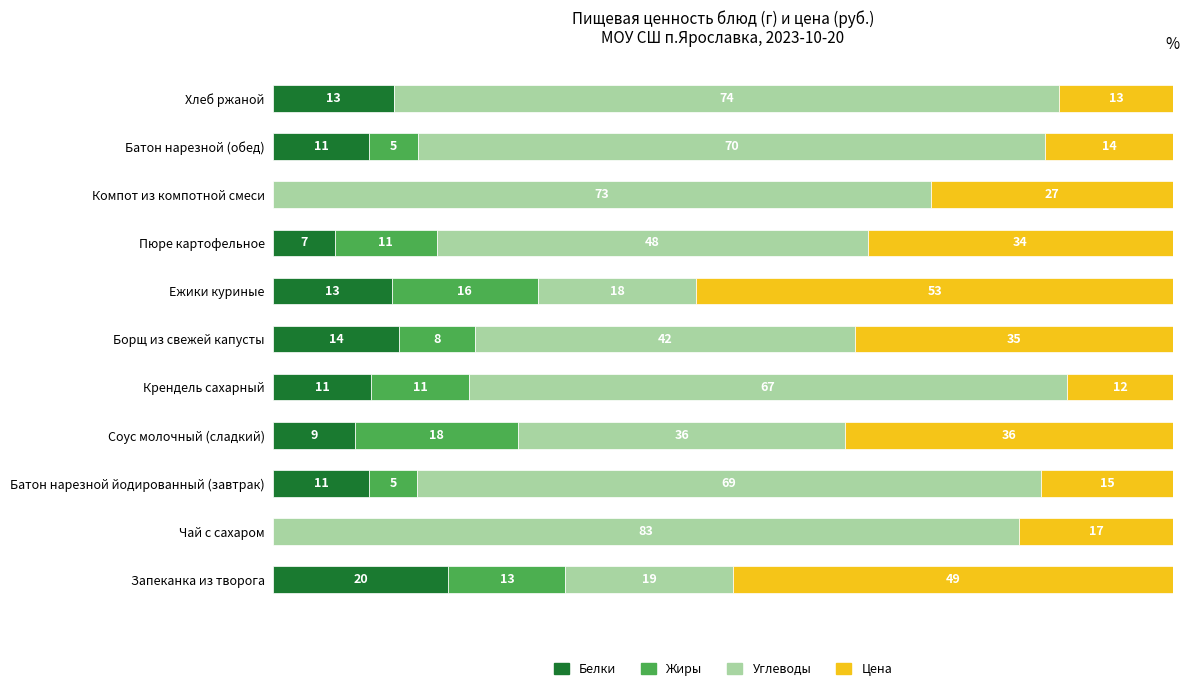

What are all the series names shown in the legend?

Белки, Жиры, Углеводы, Цена